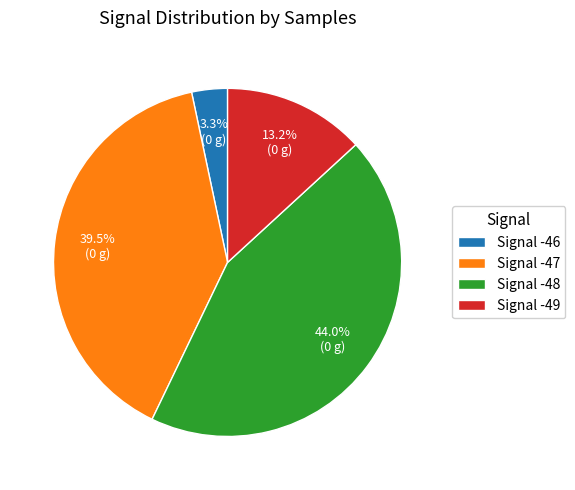

Rank the categories by value from highest to lowest.

Signal -48, Signal -47, Signal -49, Signal -46